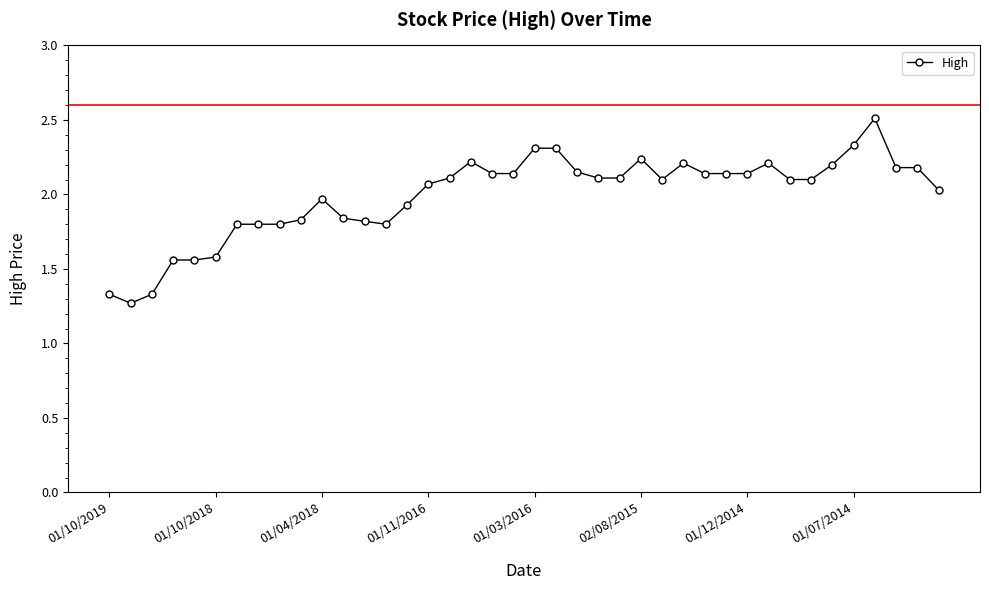

What is the maximum value shown in the chart?

2.5